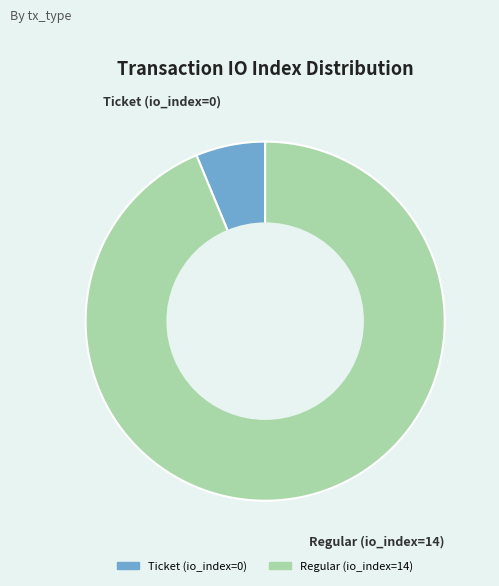

Rank the categories by value from lowest to highest.

Ticket (io_index=0), Regular (io_index=14)